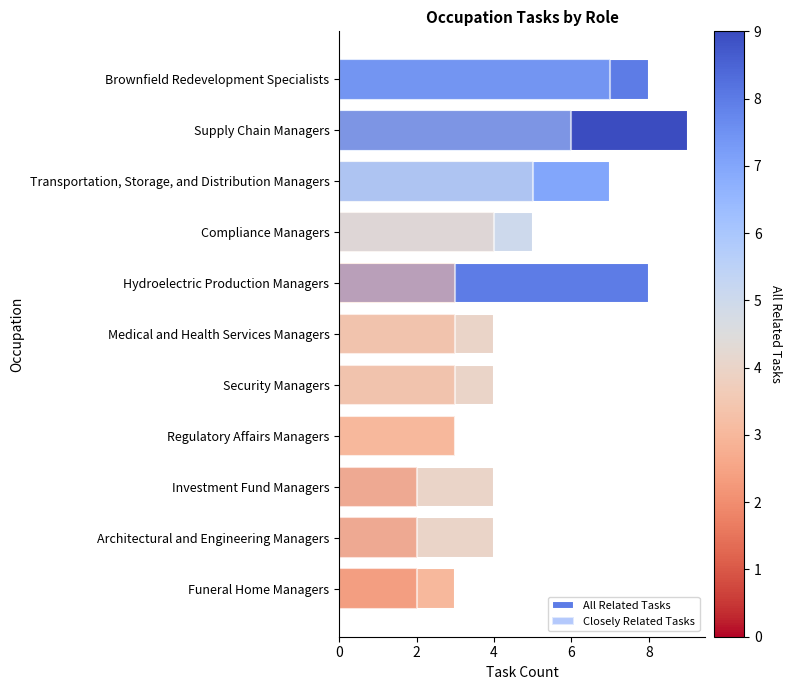

How many bars are there in each group?

2